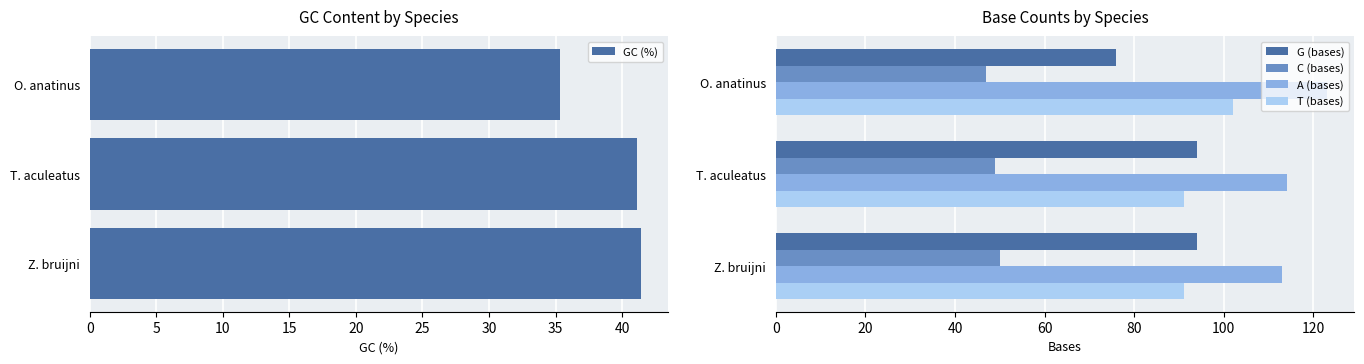

What is the maximum value shown in the chart?

123.0